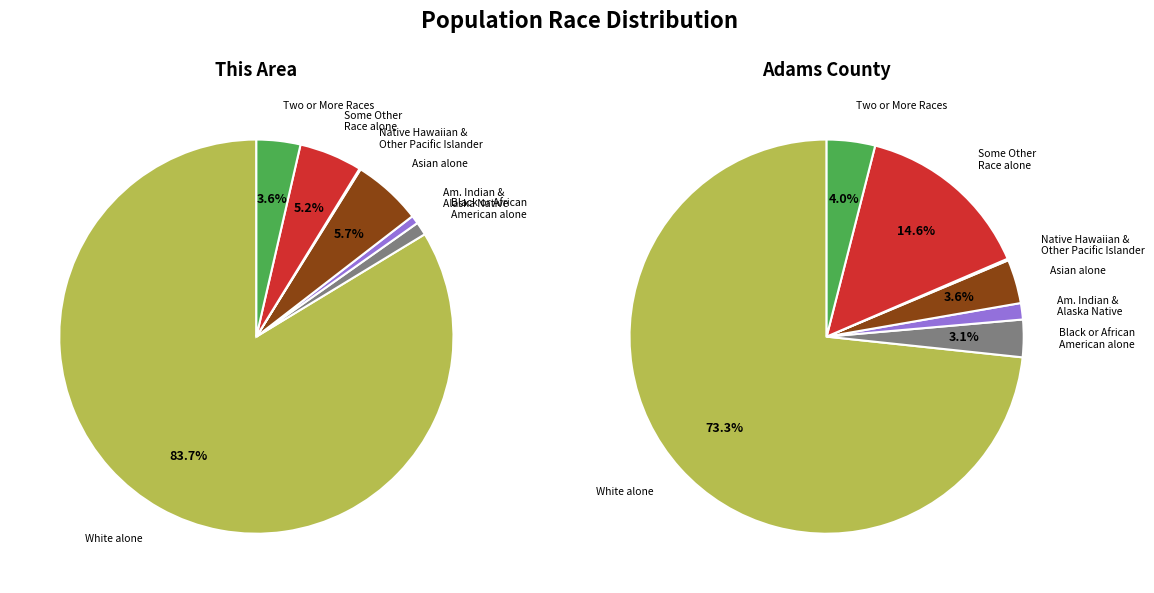

What percentage is the Two or More Races slice, to the nearest percent?

4%